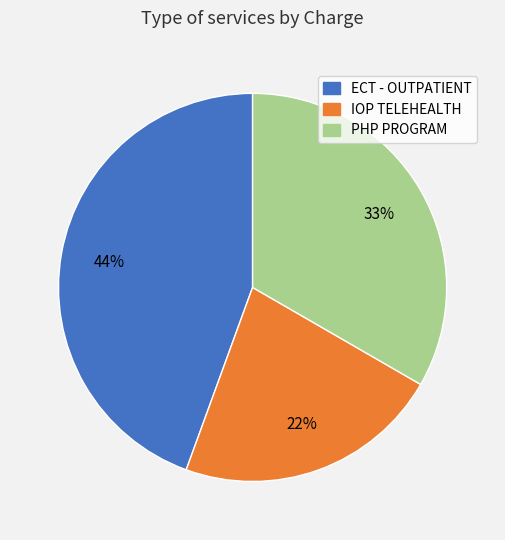

Do ECT - OUTPATIENT and PHP PROGRAM together represent more than half of the pie?

Yes